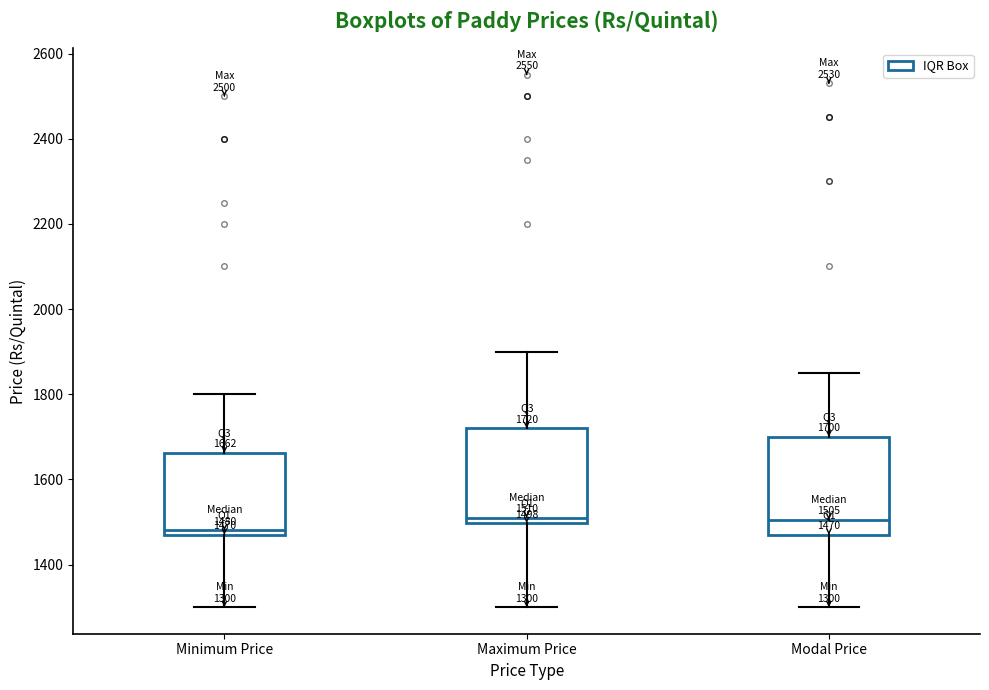

Which box has the lowest median line?

Minimum Price